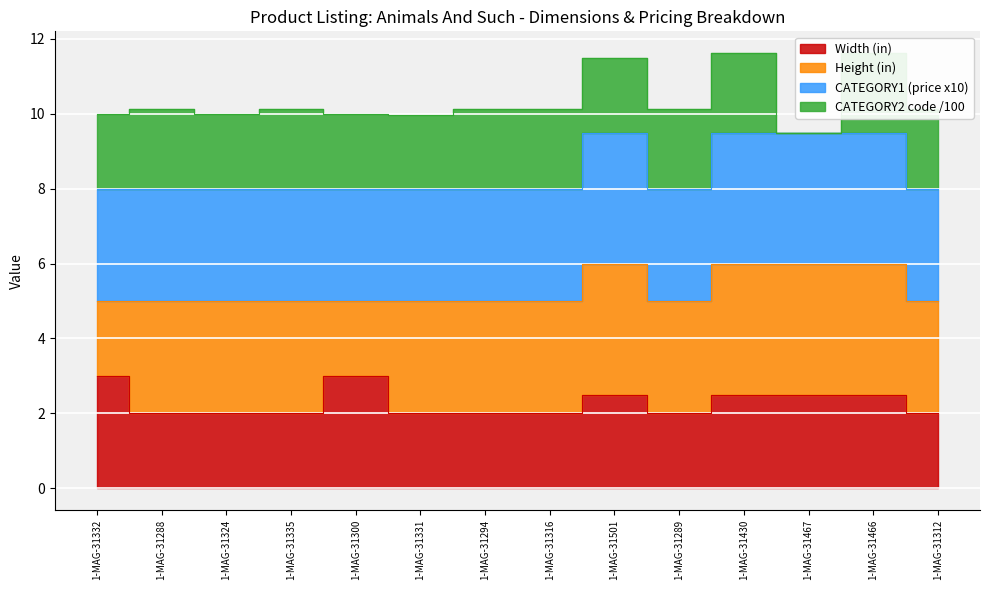

True or false: Width (in) and CATEGORY1 (price x10) cross at least once.

False